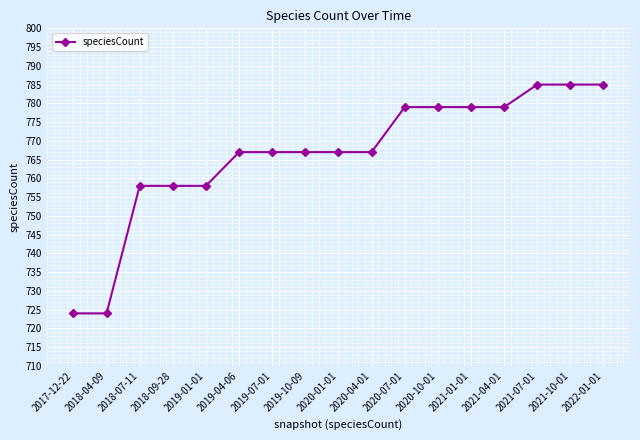

Is it true that the value at 2017-12-22 is 724?

True